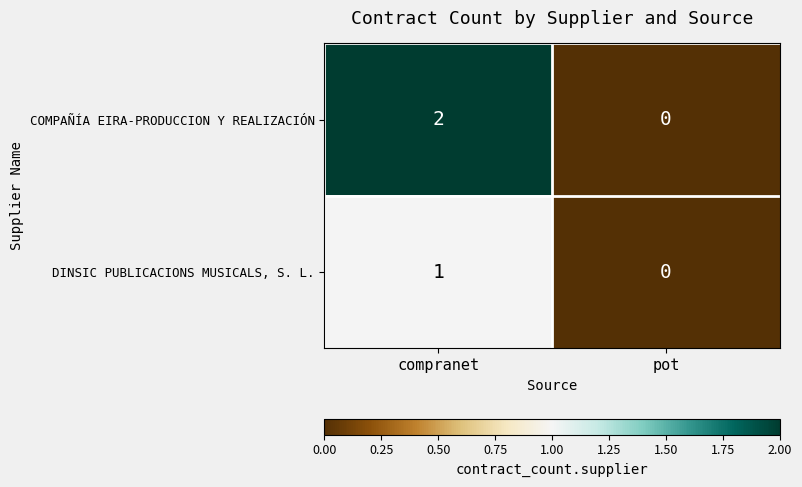

At which label is DINSIC PUBLICACIONS MUSICALS, S. L. closest to 0?

pot